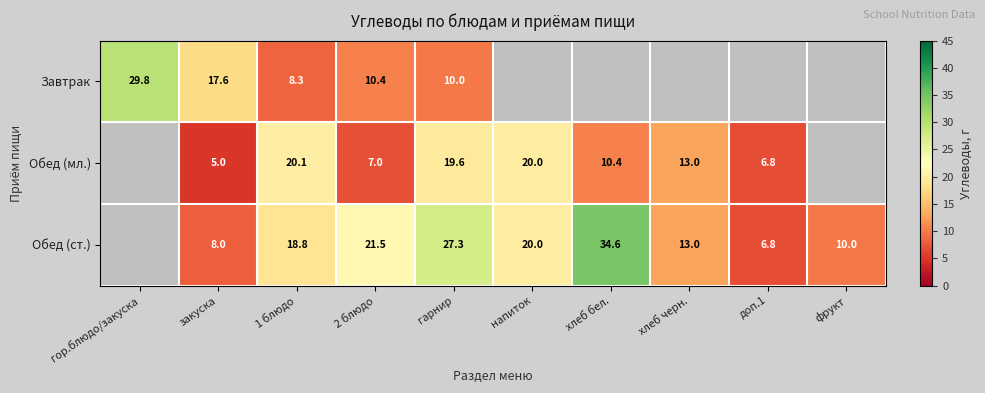

Rank the series at 1 блюдо from lowest to highest value.

Завтрак, Обед (ст.), Обед (мл.)